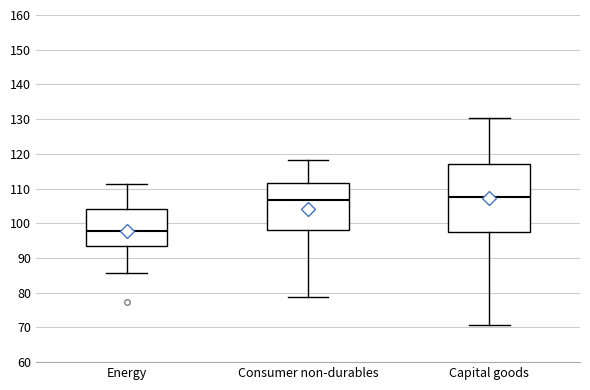

Where is the lower edge of the box for Consumer non-durables on the y-axis? The values are not printed on the chart, so give them approximately, as read against the axis.

98